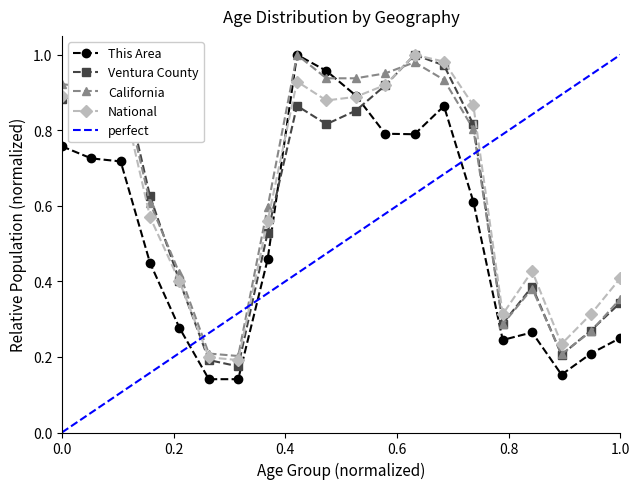

True or false: California and Ventura County intersect in this chart.

True